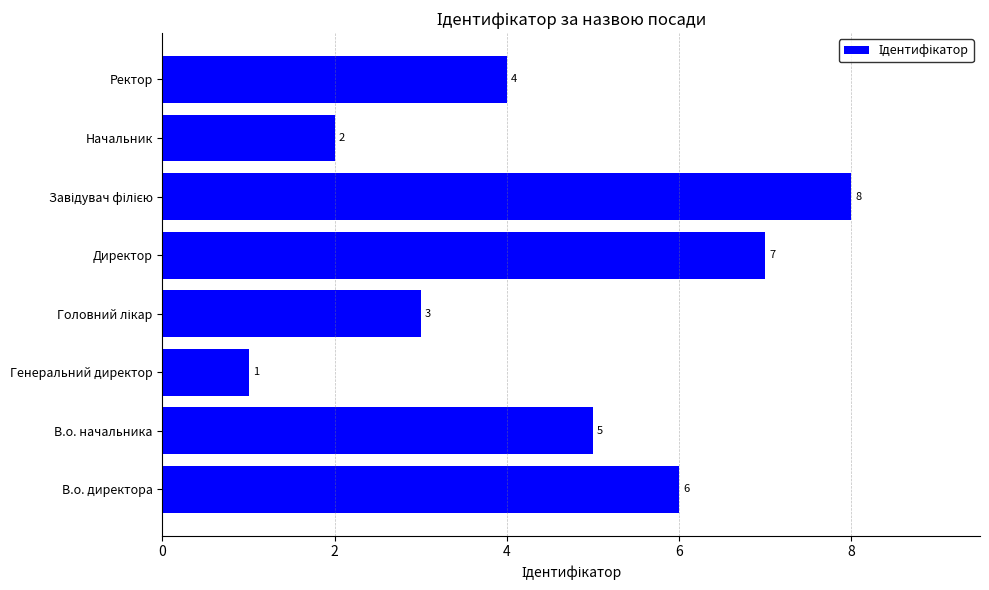

Between Директор and В.о. директора, which is larger?

Директор